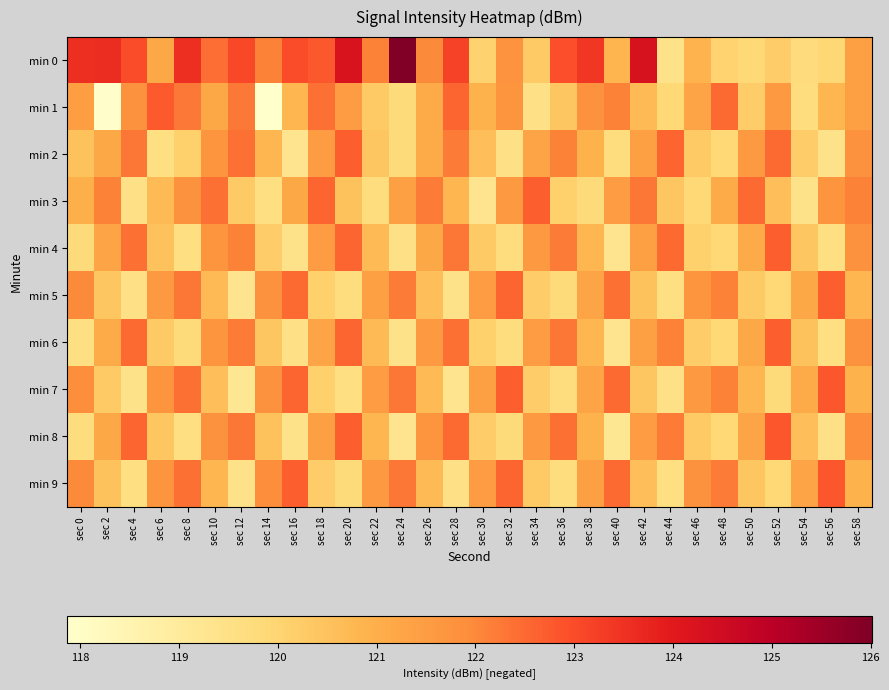

Reading right to left, transcribe all the data shown in this chart.

min 0: sec 58=121.4	sec 56=119.9	sec 54=119.7	sec 52=120.2	sec 50=119.9	sec 48=120.0	sec 46=120.9	sec 44=119.4	sec 42=124.3	sec 40=120.8	sec 38=123.4	sec 36=123.0	sec 34=120.3	sec 32=121.8	sec 30=120.1	sec 28=123.2	sec 26=122.0	sec 24=126.0	sec 22=122.1	sec 20=124.2	sec 18=122.8	sec 16=123.0	sec 14=122.1	sec 12=123.1	sec 10=122.4	sec 8=123.5	sec 6=121.2	sec 4=123.0	sec 2=123.6	sec 0=123.5
min 1: sec 58=121.4	sec 56=120.8	sec 54=119.7	sec 52=121.6	sec 50=120.2	sec 48=122.5	sec 46=121.3	sec 44=119.9	sec 42=120.7	sec 40=122.1	sec 38=121.8	sec 36=120.4	sec 34=119.5	sec 32=121.7	sec 30=120.9	sec 28=122.6	sec 26=121.1	sec 24=119.8	sec 22=120.3	sec 20=121.5	sec 18=122.4	sec 16=120.8	sec 14=117.9	sec 12=122.3	sec 10=121.2	sec 8=122.3	sec 6=122.7	sec 4=121.8	sec 2=118.0	sec 0=121.4
min 2: sec 58=121.8	sec 56=119.4	sec 54=120.2	sec 52=122.5	sec 50=121.6	sec 48=119.9	sec 46=120.3	sec 44=122.6	sec 42=121.4	sec 40=119.7	sec 38=120.9	sec 36=122.1	sec 34=121.3	sec 32=119.5	sec 30=120.6	sec 28=122.2	sec 26=121.1	sec 24=119.8	sec 22=120.4	sec 20=122.7	sec 18=121.5	sec 16=119.3	sec 14=120.8	sec 12=122.4	sec 10=121.7	sec 8=120.1	sec 6=119.6	sec 4=122.3	sec 2=121.2	sec 0=120.5
min 3: sec 58=122.1	sec 56=121.7	sec 54=119.4	sec 52=120.6	sec 50=122.5	sec 48=121.1	sec 46=119.9	sec 44=120.4	sec 42=122.3	sec 40=121.5	sec 38=119.8	sec 36=120.1	sec 34=122.7	sec 32=121.6	sec 30=119.3	sec 28=120.8	sec 26=122.2	sec 24=121.4	sec 22=119.7	sec 20=120.5	sec 18=122.6	sec 16=121.2	sec 14=119.6	sec 12=120.3	sec 10=122.4	sec 8=121.8	sec 6=120.7	sec 4=119.5	sec 2=122.1	sec 0=121.0
min 4: sec 58=121.8	sec 56=119.6	sec 54=120.4	sec 52=122.7	sec 50=121.1	sec 48=119.9	sec 46=120.1	sec 44=122.5	sec 42=121.4	sec 40=119.3	sec 38=120.8	sec 36=122.2	sec 34=121.6	sec 32=119.7	sec 30=120.3	sec 28=122.3	sec 26=121.2	sec 24=119.5	sec 22=120.7	sec 20=122.6	sec 18=121.5	sec 16=119.4	sec 14=120.2	sec 12=122.1	sec 10=121.7	sec 8=119.6	sec 6=120.5	sec 4=122.4	sec 2=121.3	sec 0=119.8
min 5: sec 58=120.8	sec 56=122.7	sec 54=121.2	sec 52=119.9	sec 50=120.3	sec 48=122.1	sec 46=121.7	sec 44=119.6	sec 42=120.5	sec 40=122.4	sec 38=121.3	sec 36=119.8	sec 34=120.2	sec 32=122.6	sec 30=121.5	sec 28=119.4	sec 26=120.6	sec 24=122.2	sec 22=121.4	sec 20=119.7	sec 18=120.1	sec 16=122.5	sec 14=121.8	sec 12=119.3	sec 10=120.7	sec 8=122.3	sec 6=121.6	sec 4=119.5	sec 2=120.4	sec 0=122.0
min 6: sec 58=121.8	sec 56=119.6	sec 54=120.5	sec 52=122.7	sec 50=121.2	sec 48=119.9	sec 46=120.2	sec 44=122.1	sec 42=121.4	sec 40=119.3	sec 38=120.8	sec 36=122.3	sec 34=121.5	sec 32=119.7	sec 30=120.1	sec 28=122.4	sec 26=121.6	sec 24=119.4	sec 22=120.7	sec 20=122.6	sec 18=121.3	sec 16=119.5	sec 14=120.4	sec 12=122.2	sec 10=121.7	sec 8=119.8	sec 6=120.3	sec 4=122.5	sec 2=121.1	sec 0=119.6
min 7: sec 58=120.9	sec 56=122.8	sec 54=121.1	sec 52=119.8	sec 50=120.8	sec 48=122.1	sec 46=121.6	sec 44=119.5	sec 42=120.4	sec 40=122.5	sec 38=121.3	sec 36=119.7	sec 34=120.2	sec 32=122.7	sec 30=121.4	sec 28=119.3	sec 26=120.7	sec 24=122.3	sec 22=121.5	sec 20=119.6	sec 18=120.1	sec 16=122.6	sec 14=121.8	sec 12=119.2	sec 10=120.6	sec 8=122.4	sec 6=121.7	sec 4=119.4	sec 2=120.3	sec 0=121.9
min 8: sec 58=121.9	sec 56=119.5	sec 54=120.6	sec 52=122.8	sec 50=121.3	sec 48=119.9	sec 46=120.3	sec 44=122.2	sec 42=121.5	sec 40=119.2	sec 38=120.9	sec 36=122.4	sec 34=121.6	sec 32=119.8	sec 30=120.2	sec 28=122.5	sec 26=121.7	sec 24=119.3	sec 22=120.8	sec 20=122.7	sec 18=121.4	sec 16=119.4	sec 14=120.5	sec 12=122.3	sec 10=121.8	sec 8=119.6	sec 6=120.4	sec 4=122.6	sec 2=121.2	sec 0=119.7
min 9: sec 58=120.9	sec 56=122.8	sec 54=121.3	sec 52=119.9	sec 50=120.4	sec 48=122.2	sec 46=121.8	sec 44=119.6	sec 42=120.6	sec 40=122.5	sec 38=121.4	sec 36=119.7	sec 34=120.3	sec 32=122.6	sec 30=121.5	sec 28=119.5	sec 26=120.7	sec 24=122.3	sec 22=121.6	sec 20=119.8	sec 18=120.2	sec 16=122.7	sec 14=121.9	sec 12=119.4	sec 10=120.8	sec 8=122.4	sec 6=121.7	sec 4=119.6	sec 2=120.5	sec 0=122.0